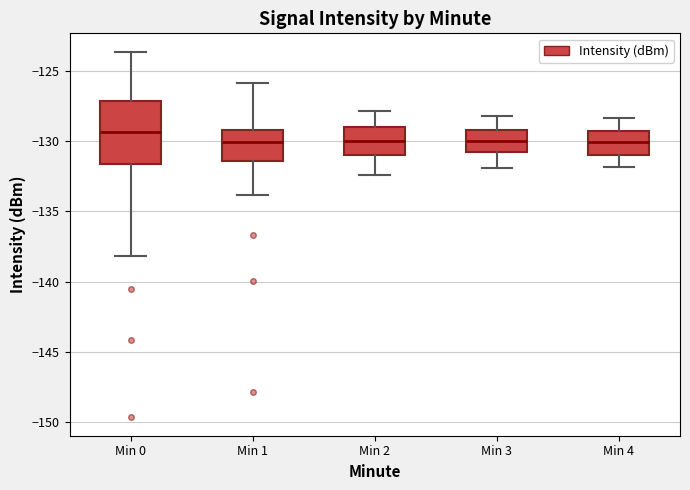

Reading left to right, read every box against the y-axis: the position of its median line, the range the box covers, and the ends of its whiskers. The values are not printed on the chart, so give them approximately, as read against the axis.

Min 0: median -129.5, box -131.5 to -127.0, whiskers -138.0 to -123.5
Min 1: median -130.0, box -131.5 to -129.0, whiskers -134.0 to -126.0
Min 2: median -130.0, box -131.0 to -129.0, whiskers -132.5 to -128.0
Min 3: median -130.0, box -131.0 to -129.0, whiskers -132.0 to -128.0
Min 4: median -130.0, box -131.0 to -129.0, whiskers -132.0 to -128.5